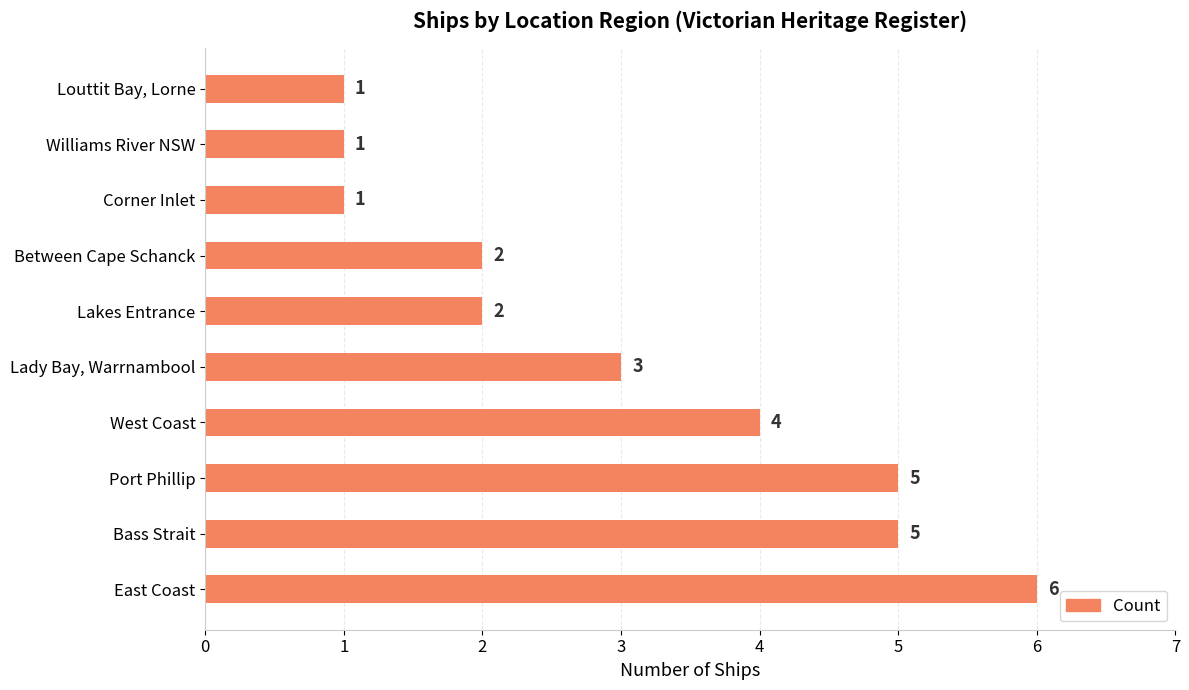

The value at Williams River NSW is 1. True or false?

True